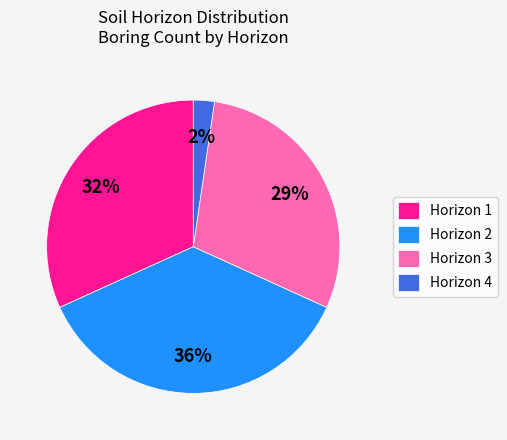

To the nearest percent, what is the difference between the largest and smallest slice percentages?

34%